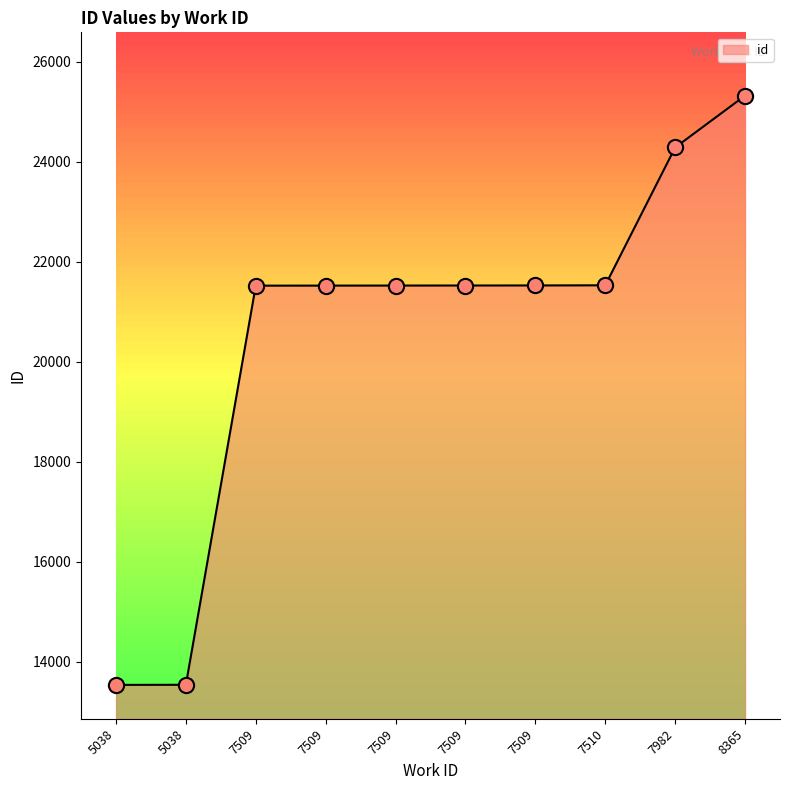

Is this an area chart (filled region under the line)?

Yes